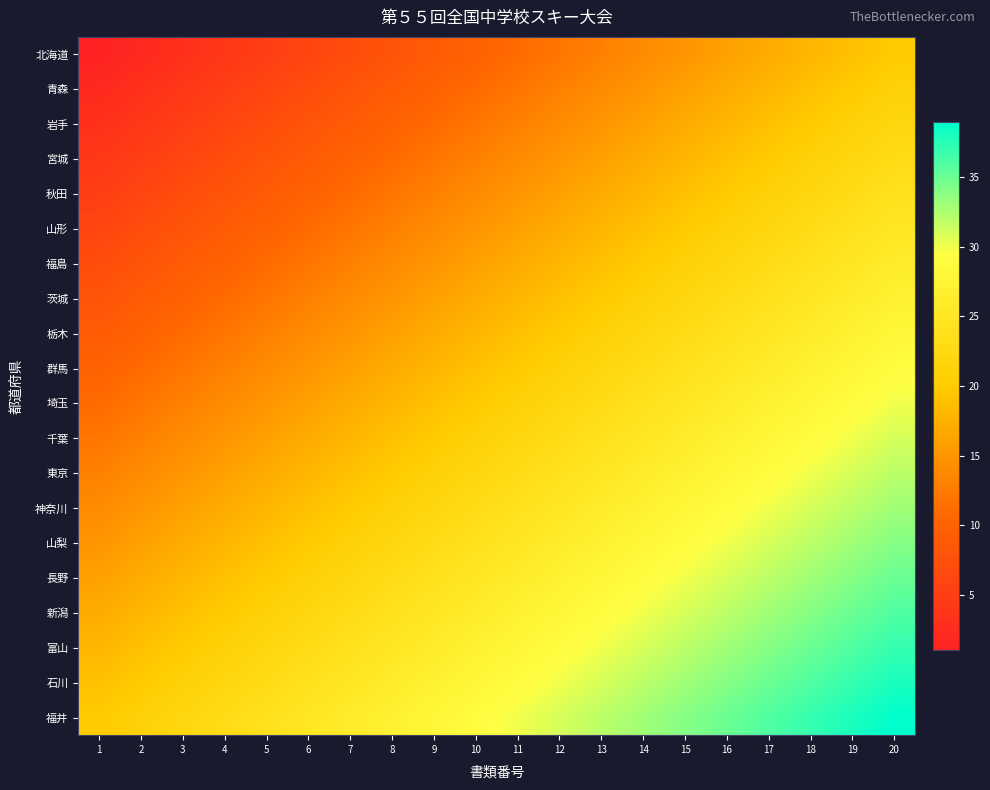

Reading right to left, transcribe all the data shown in this chart.

北海道: 20=20	19=19	18=18	17=17	16=16	15=15	14=14	13=13	12=12	11=11	10=10	9=9	8=8	7=7	6=6	5=5	4=4	3=3	2=2	1=1
青森: 20=21	19=20	18=19	17=18	16=17	15=16	14=15	13=14	12=13	11=12	10=11	9=10	8=9	7=8	6=7	5=6	4=5	3=4	2=3	1=2
岩手: 20=22	19=21	18=20	17=19	16=18	15=17	14=16	13=15	12=14	11=13	10=12	9=11	8=10	7=9	6=8	5=7	4=6	3=5	2=4	1=3
宮城: 20=23	19=22	18=21	17=20	16=19	15=18	14=17	13=16	12=15	11=14	10=13	9=12	8=11	7=10	6=9	5=8	4=7	3=6	2=5	1=4
秋田: 20=24	19=23	18=22	17=21	16=20	15=19	14=18	13=17	12=16	11=15	10=14	9=13	8=12	7=11	6=10	5=9	4=8	3=7	2=6	1=5
山形: 20=25	19=24	18=23	17=22	16=21	15=20	14=19	13=18	12=17	11=16	10=15	9=14	8=13	7=12	6=11	5=10	4=9	3=8	2=7	1=6
福島: 20=26	19=25	18=24	17=23	16=22	15=21	14=20	13=19	12=18	11=17	10=16	9=15	8=14	7=13	6=12	5=11	4=10	3=9	2=8	1=7
茨城: 20=27	19=26	18=25	17=24	16=23	15=22	14=21	13=20	12=19	11=18	10=17	9=16	8=15	7=14	6=13	5=12	4=11	3=10	2=9	1=8
栃木: 20=28	19=27	18=26	17=25	16=24	15=23	14=22	13=21	12=20	11=19	10=18	9=17	8=16	7=15	6=14	5=13	4=12	3=11	2=10	1=9
群馬: 20=29	19=28	18=27	17=26	16=25	15=24	14=23	13=22	12=21	11=20	10=19	9=18	8=17	7=16	6=15	5=14	4=13	3=12	2=11	1=10
埼玉: 20=30	19=29	18=28	17=27	16=26	15=25	14=24	13=23	12=22	11=21	10=20	9=19	8=18	7=17	6=16	5=15	4=14	3=13	2=12	1=11
千葉: 20=31	19=30	18=29	17=28	16=27	15=26	14=25	13=24	12=23	11=22	10=21	9=20	8=19	7=18	6=17	5=16	4=15	3=14	2=13	1=12
東京: 20=32	19=31	18=30	17=29	16=28	15=27	14=26	13=25	12=24	11=23	10=22	9=21	8=20	7=19	6=18	5=17	4=16	3=15	2=14	1=13
神奈川: 20=33	19=32	18=31	17=30	16=29	15=28	14=27	13=26	12=25	11=24	10=23	9=22	8=21	7=20	6=19	5=18	4=17	3=16	2=15	1=14
山梨: 20=34	19=33	18=32	17=31	16=30	15=29	14=28	13=27	12=26	11=25	10=24	9=23	8=22	7=21	6=20	5=19	4=18	3=17	2=16	1=15
長野: 20=35	19=34	18=33	17=32	16=31	15=30	14=29	13=28	12=27	11=26	10=25	9=24	8=23	7=22	6=21	5=20	4=19	3=18	2=17	1=16
新潟: 20=36	19=35	18=34	17=33	16=32	15=31	14=30	13=29	12=28	11=27	10=26	9=25	8=24	7=23	6=22	5=21	4=20	3=19	2=18	1=17
富山: 20=37	19=36	18=35	17=34	16=33	15=32	14=31	13=30	12=29	11=28	10=27	9=26	8=25	7=24	6=23	5=22	4=21	3=20	2=19	1=18
石川: 20=38	19=37	18=36	17=35	16=34	15=33	14=32	13=31	12=30	11=29	10=28	9=27	8=26	7=25	6=24	5=23	4=22	3=21	2=20	1=19
福井: 20=39	19=38	18=37	17=36	16=35	15=34	14=33	13=32	12=31	11=30	10=29	9=28	8=27	7=26	6=25	5=24	4=23	3=22	2=21	1=20